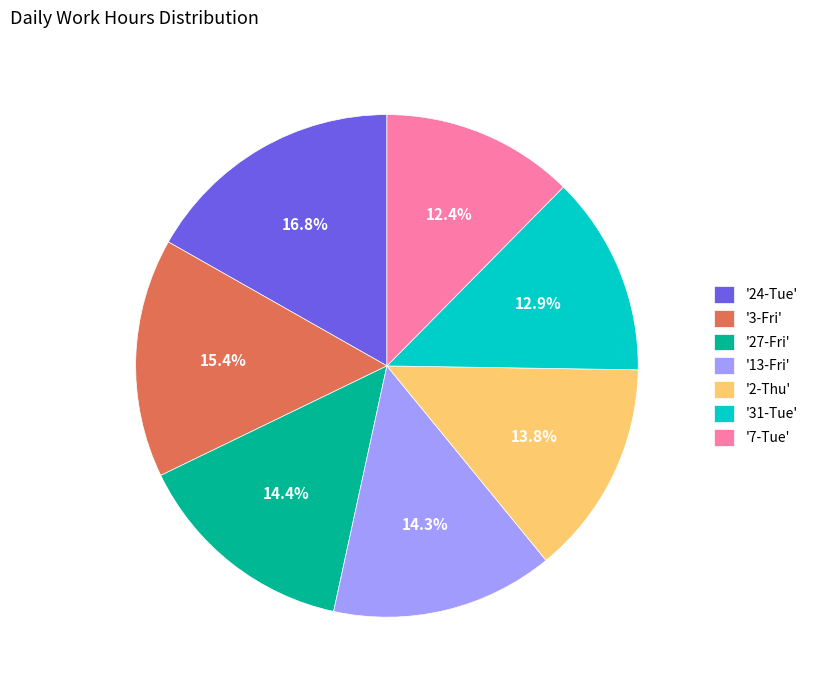

Which slice is the largest?

'24-Tue'